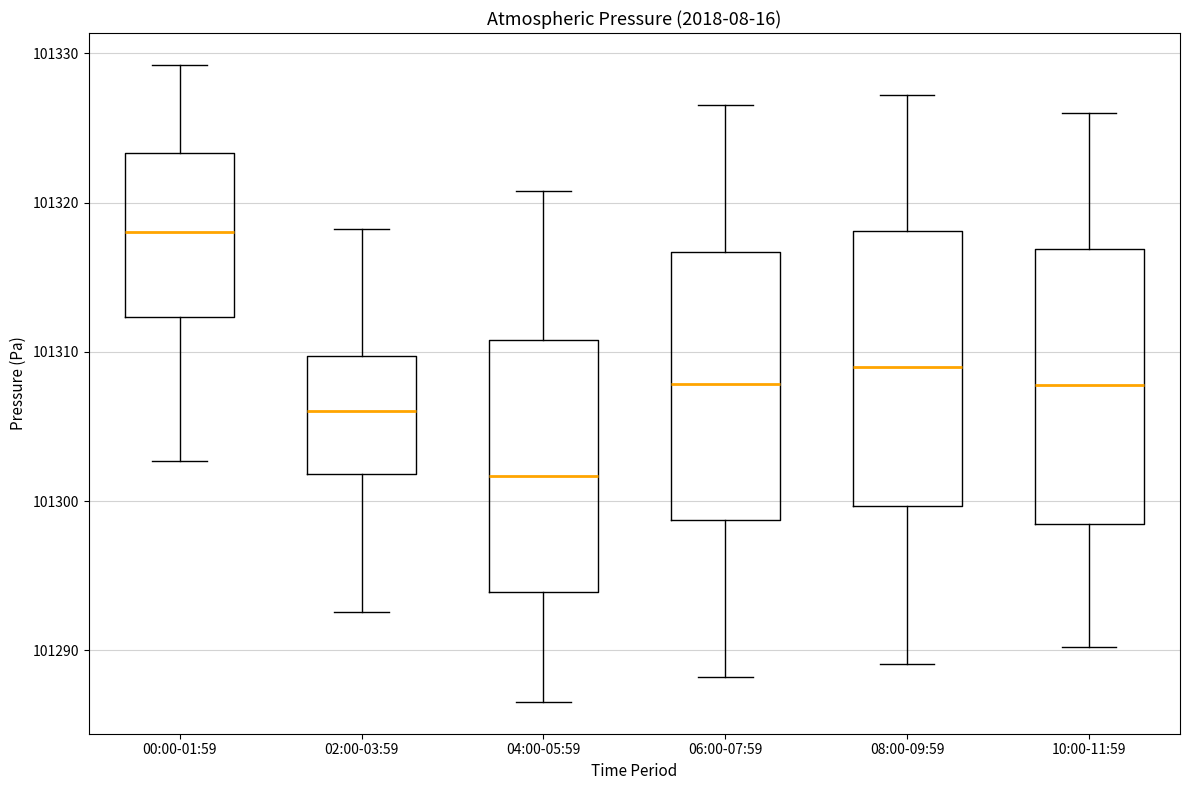

Reading left to right, read every box against the y-axis: the position of its median line, the range the box covers, and the ends of its whiskers. The values are not printed on the chart, so give them approximately, as read against the axis.

00:00-01:59: median 101318, box 101312 to 101323, whiskers 101303 to 101329
02:00-03:59: median 101306, box 101302 to 101310, whiskers 101293 to 101318
04:00-05:59: median 101302, box 101294 to 101311, whiskers 101287 to 101321
06:00-07:59: median 101308, box 101299 to 101317, whiskers 101288 to 101327
08:00-09:59: median 101309, box 101300 to 101318, whiskers 101289 to 101327
10:00-11:59: median 101308, box 101298 to 101317, whiskers 101290 to 101326